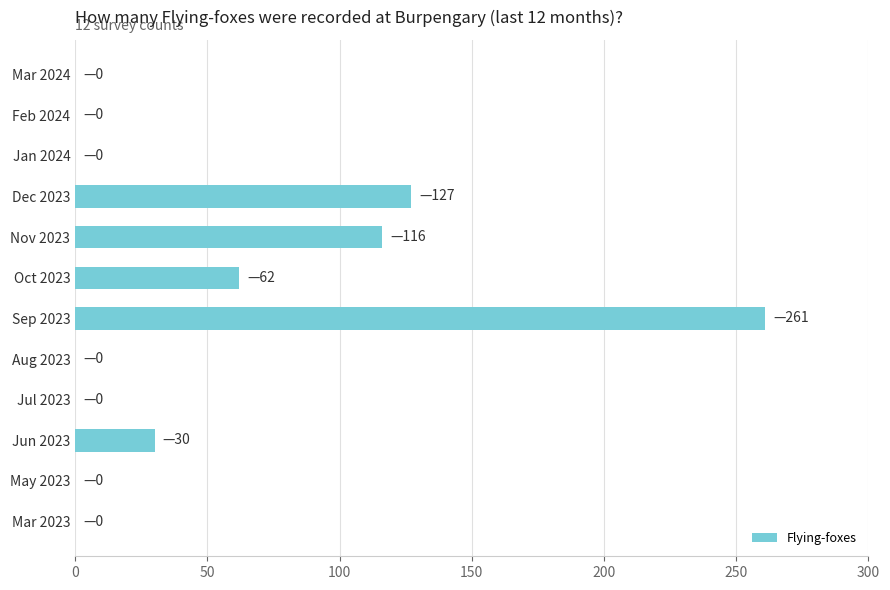

True or false: the data shows 191 at Nov 2023.

False